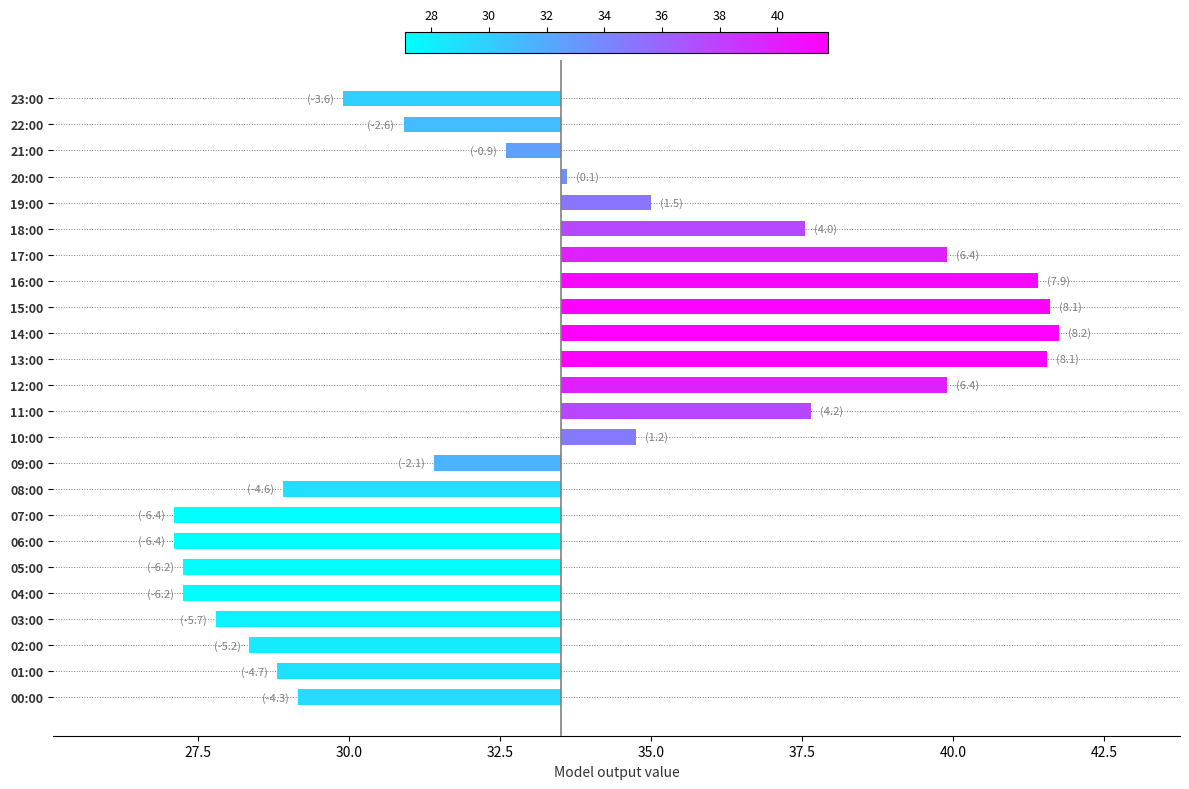

What is the difference between the second highest and minimum values?

14.5